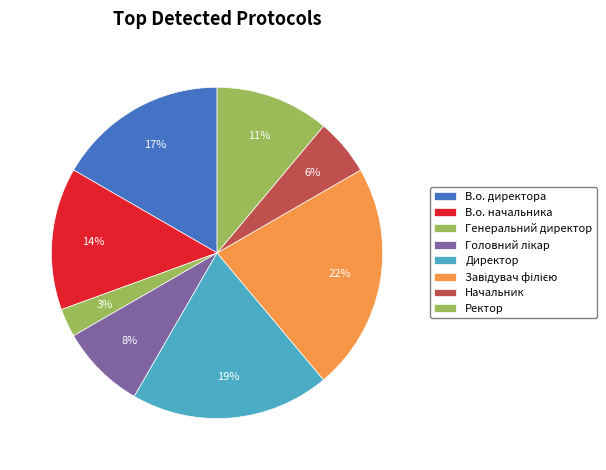

To the nearest percent, what is the difference between the largest and smallest slice percentages?

19%